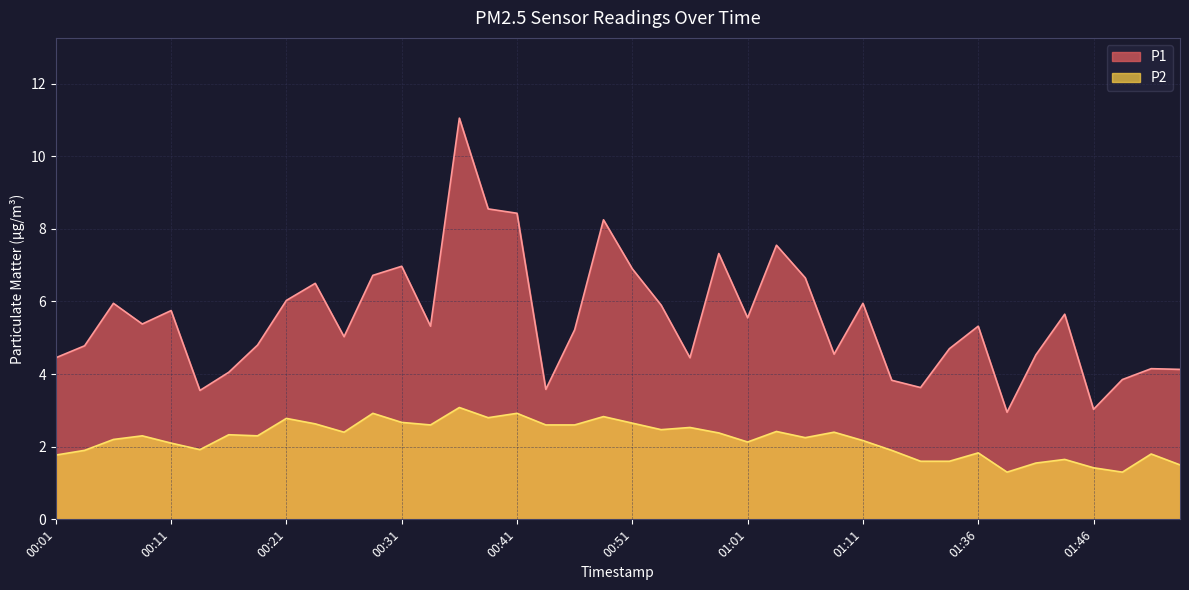

Rank the categories by P2 value from highest to lowest.

00:36, 00:28, 00:41, 00:48, 00:38, 00:21, 00:31, 00:51, 00:23, 00:33, 00:43, 00:45, 00:56, 00:53, 01:03, 00:26, 01:09, 00:58, 00:16, 00:08, 00:18, 01:06, 00:06, 01:11, 01:01, 00:11, 00:13, 00:03, 01:17, 01:36, 01:51, 00:01, 01:43, 01:22, 01:25, 01:41, 01:53, 01:46, 01:38, 01:48